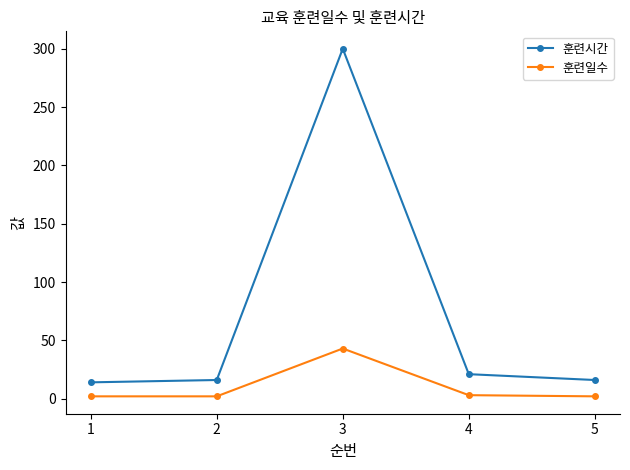

How many interior local peaks does the 훈련일수 series have?

1